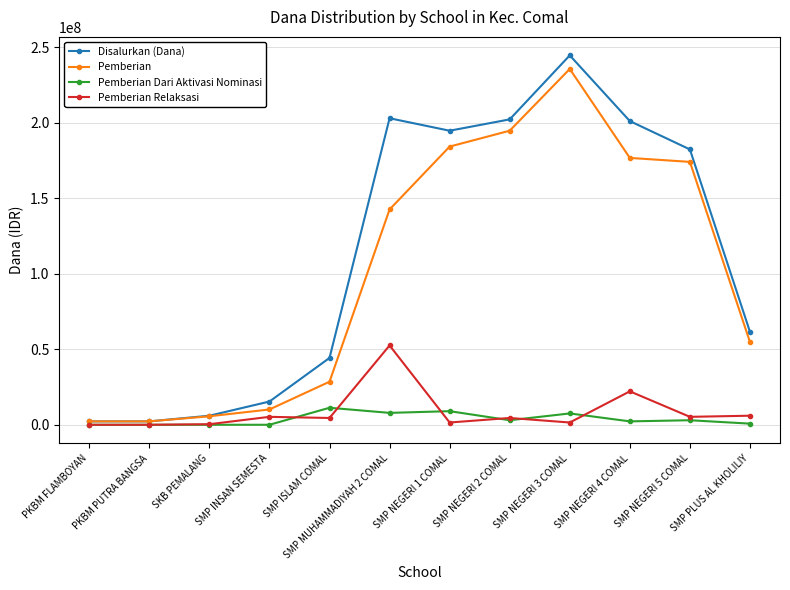

Which series has the largest range (max minus min)?

Disalurkan (Dana)